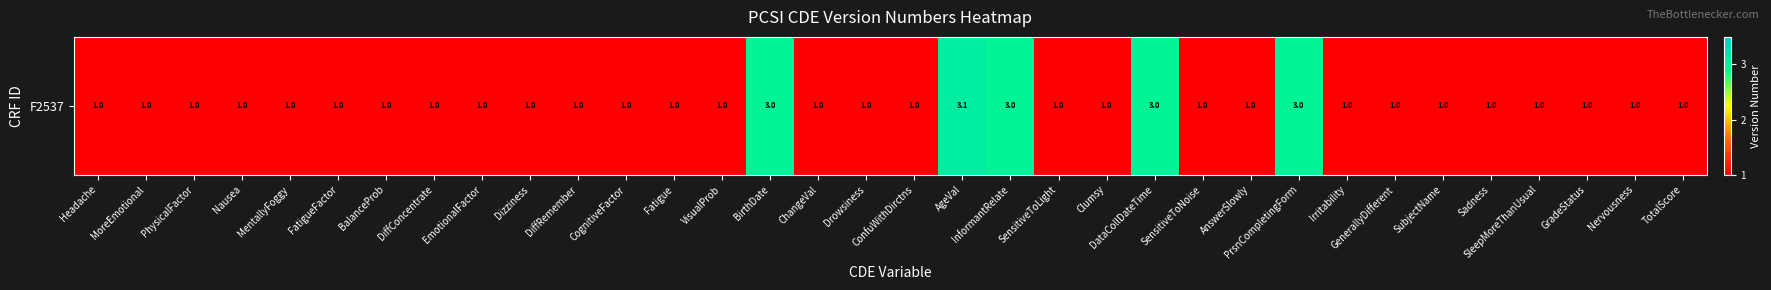

What is the maximum value shown in the chart?

3.1